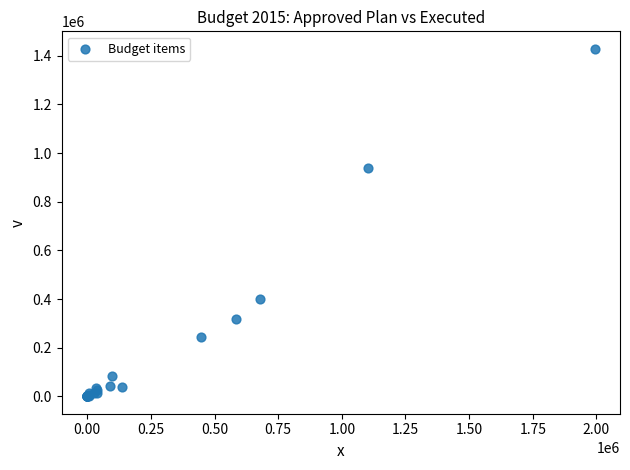

What Y value in the scatter plot is closest to 714336?

940000.0